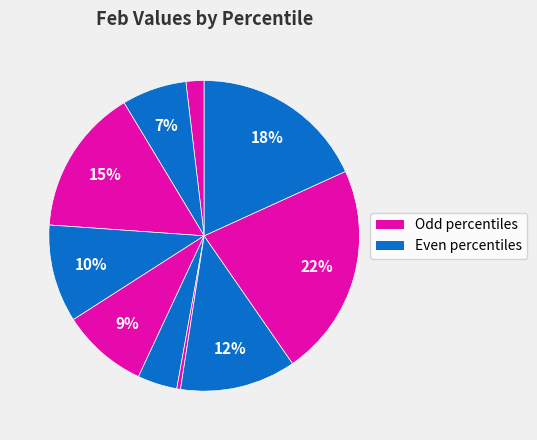

How many segments does this pie chart have?

10